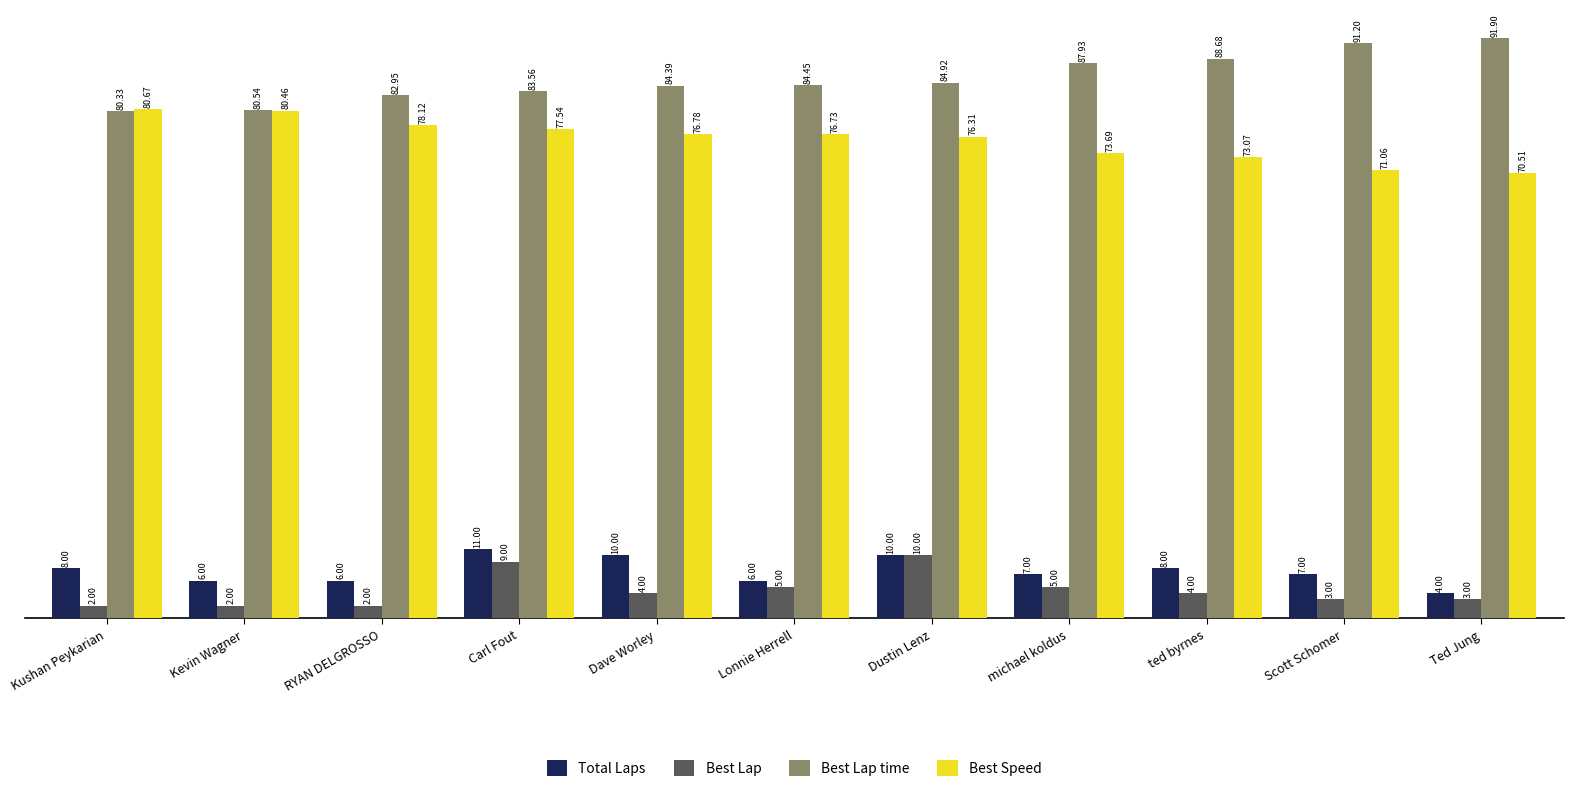

What is the value of the Best Lap bar at the 7th from the left?

10.0